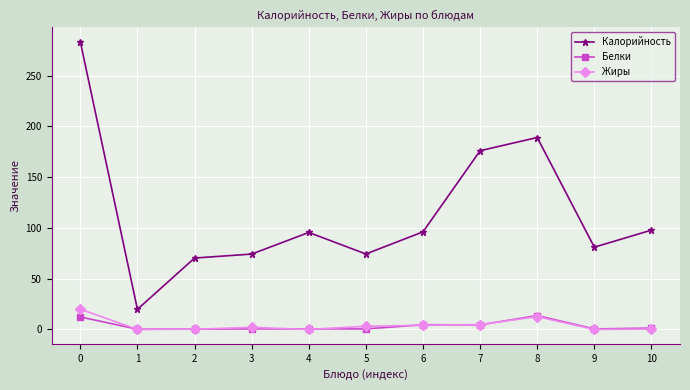

Rank the series by their maximum value, from lowest to highest.

Белки, Жиры, Калорийность